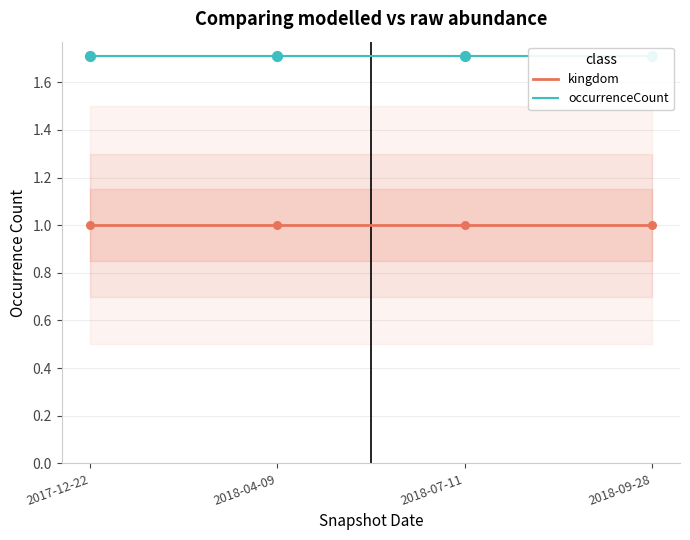

Which series has the largest total across all categories?

occurrenceCount